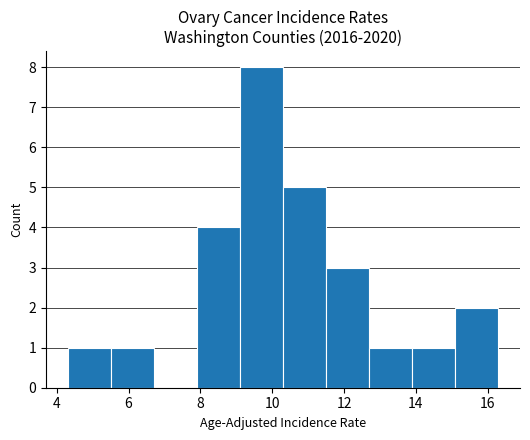

Reading left to right, transcribe this chart: for each bar, give the range it covers on the x-axis and its height. Neither the bar edges nor the heights are printed on the chart, so give them approximately, as read against the axes.

4.3 to 5.5: 1
5.5 to 6.7: 1
6.7 to 7.9: 0
7.9 to 9.1: 4
9.1 to 10.3: 8
10.3 to 11.5: 5
11.5 to 12.7: 3
12.7 to 13.9: 1
13.9 to 15.1: 1
15.1 to 16.3: 2